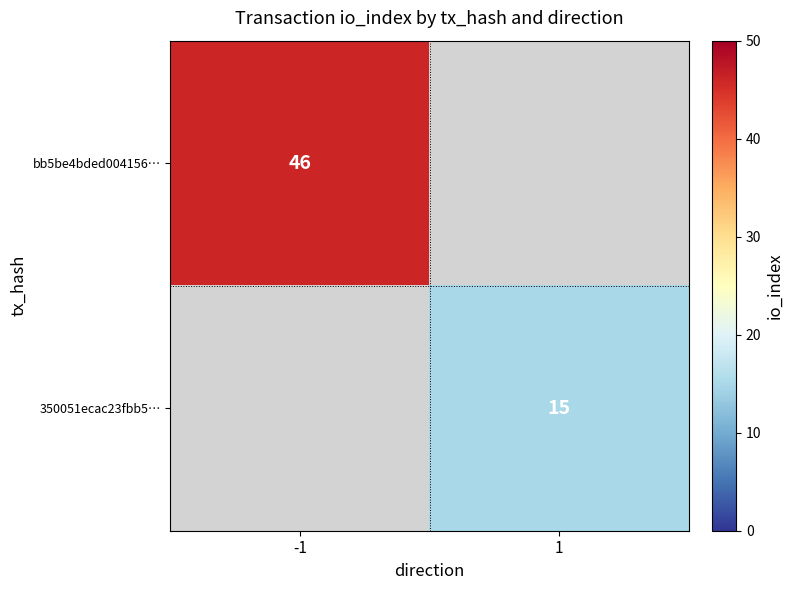

The 350051ecac23fbb5… series shows 20.1 at 1. True or false?

False